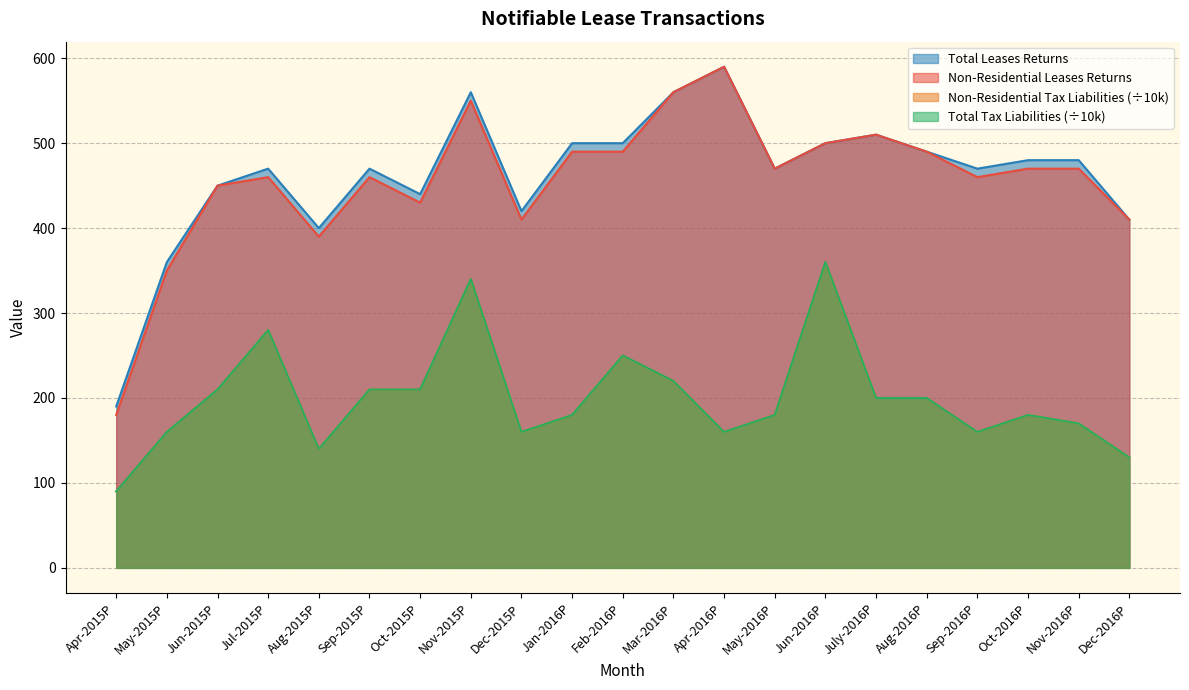

Reading left to right, extract all data points from this chart.

Non-Residential Leases Returns: 180	350	450	460	390	460	430	550	410	490	490	560	590	470	500	510	490	460	470	470	410
Non-Residential Tax Liabilities: 90	160	210	280	140	210	210	340	160	180	250	220	160	180	360	200	200	160	180	170	130
Total Leases Returns: 190	360	450	470	400	470	440	560	420	500	500	560	590	470	500	510	490	470	480	480	410
Total Tax Liabilities: 90	160	210	280	140	210	210	340	160	180	250	220	160	180	360	200	200	160	180	170	130